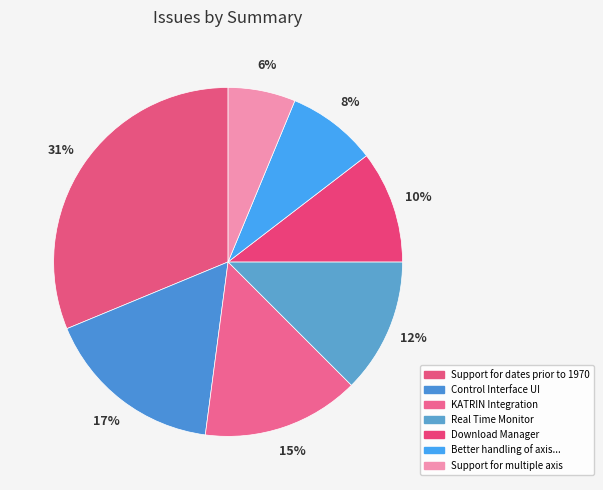

How many slices are in this pie chart?

7